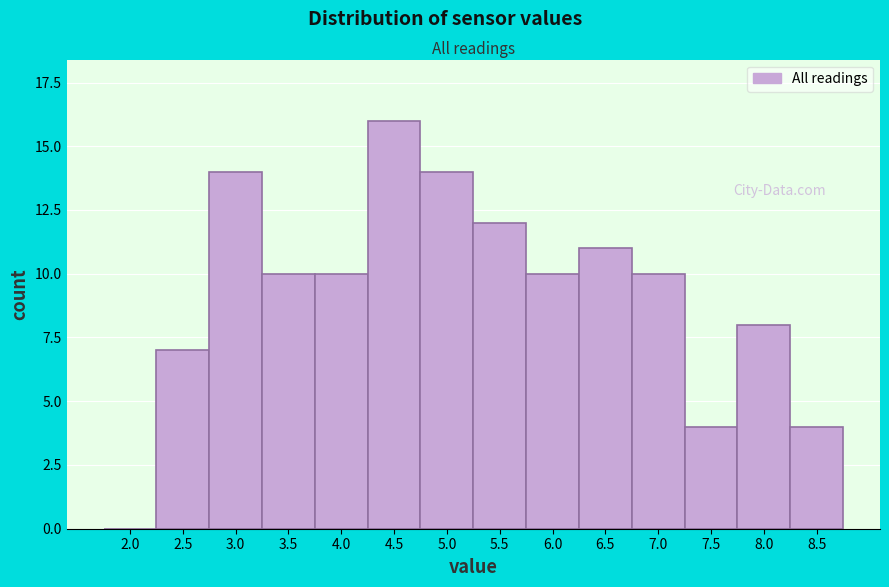

Reading left to right, what are all the values shown in this chart?

2.0=0	2.5=7	3.0=14	3.5=10	4.0=10	4.5=16	5.0=14	5.5=12	6.0=10	6.5=11	7.0=10	7.5=4	8.0=8	8.5=4